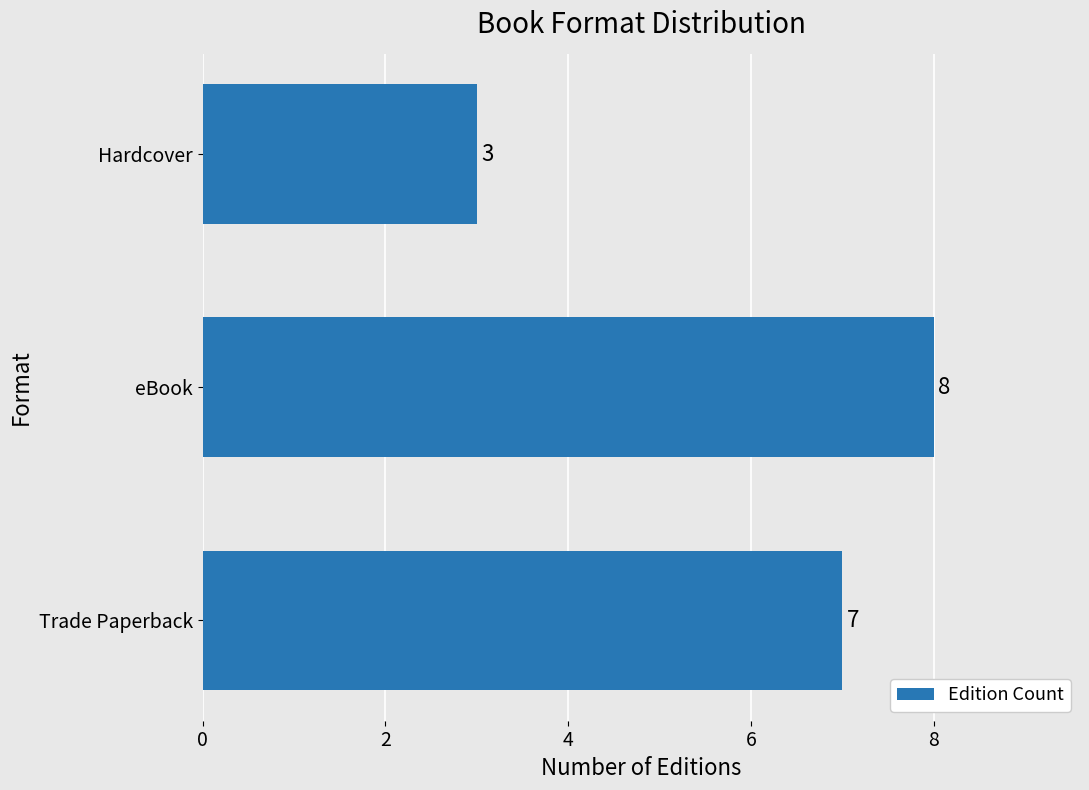

How many data points does each series have?

3